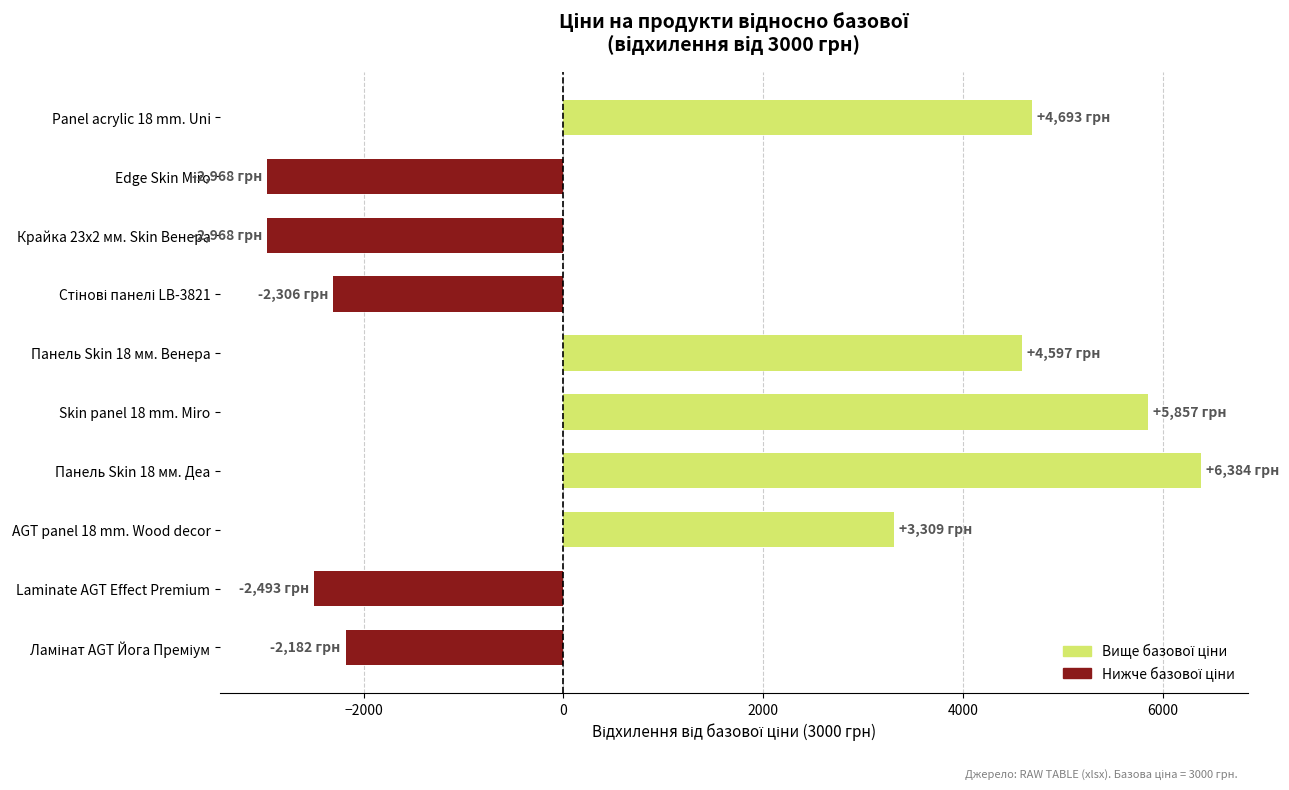

Which category has the highest value across all series?

Панель Skin 18 мм. Деа